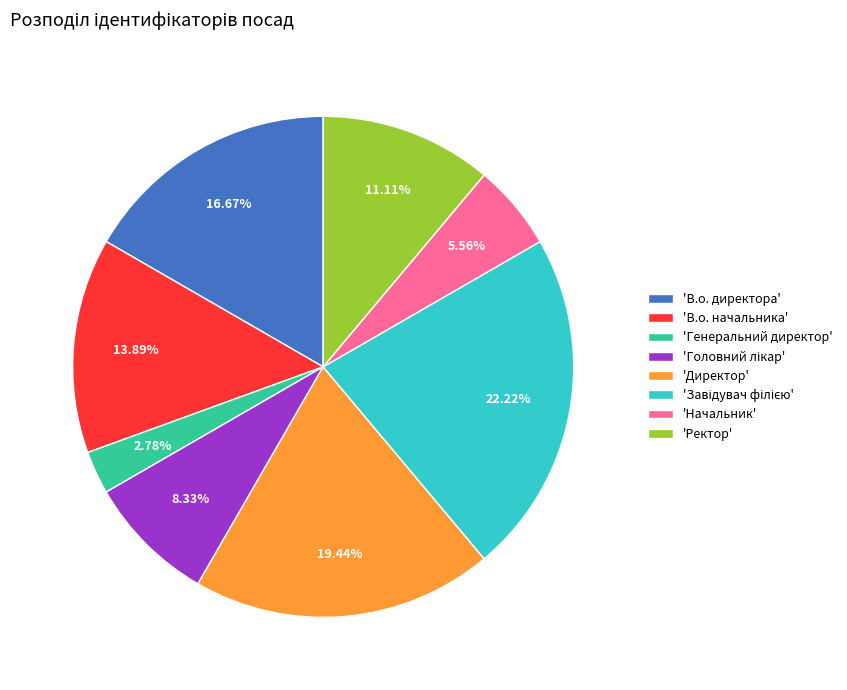

Which category has the smallest portion of the pie?

'Генеральний директор'